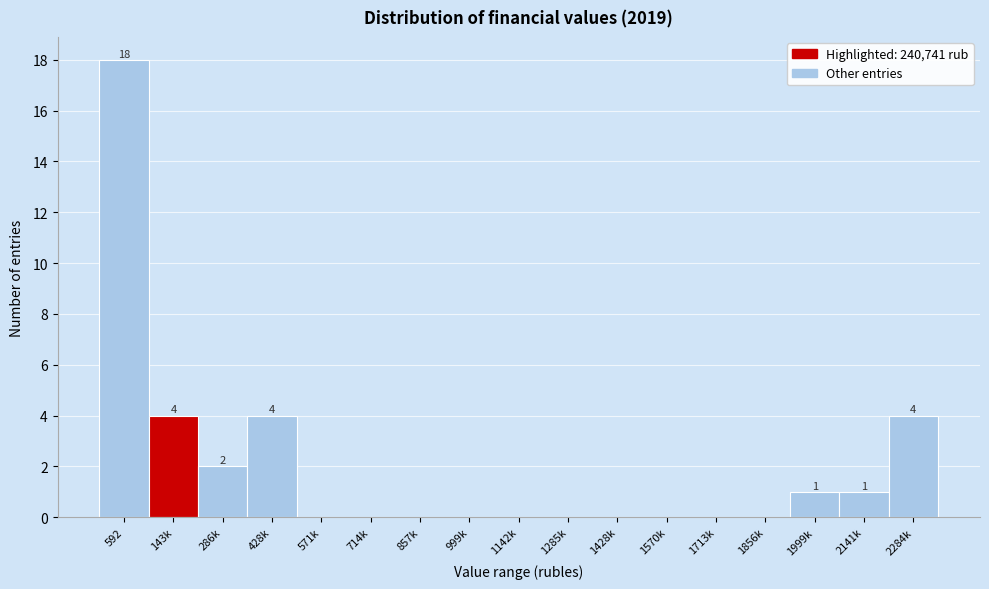

Reading left to right, transcribe all the data shown in this chart.

592=18	143k=4	286k=2	428k=4	571k=0	714k=0	857k=0	999k=0	1142k=0	1285k=0	1428k=0	1570k=0	1713k=0	1856k=0	1999k=1	2141k=1	2284k=4